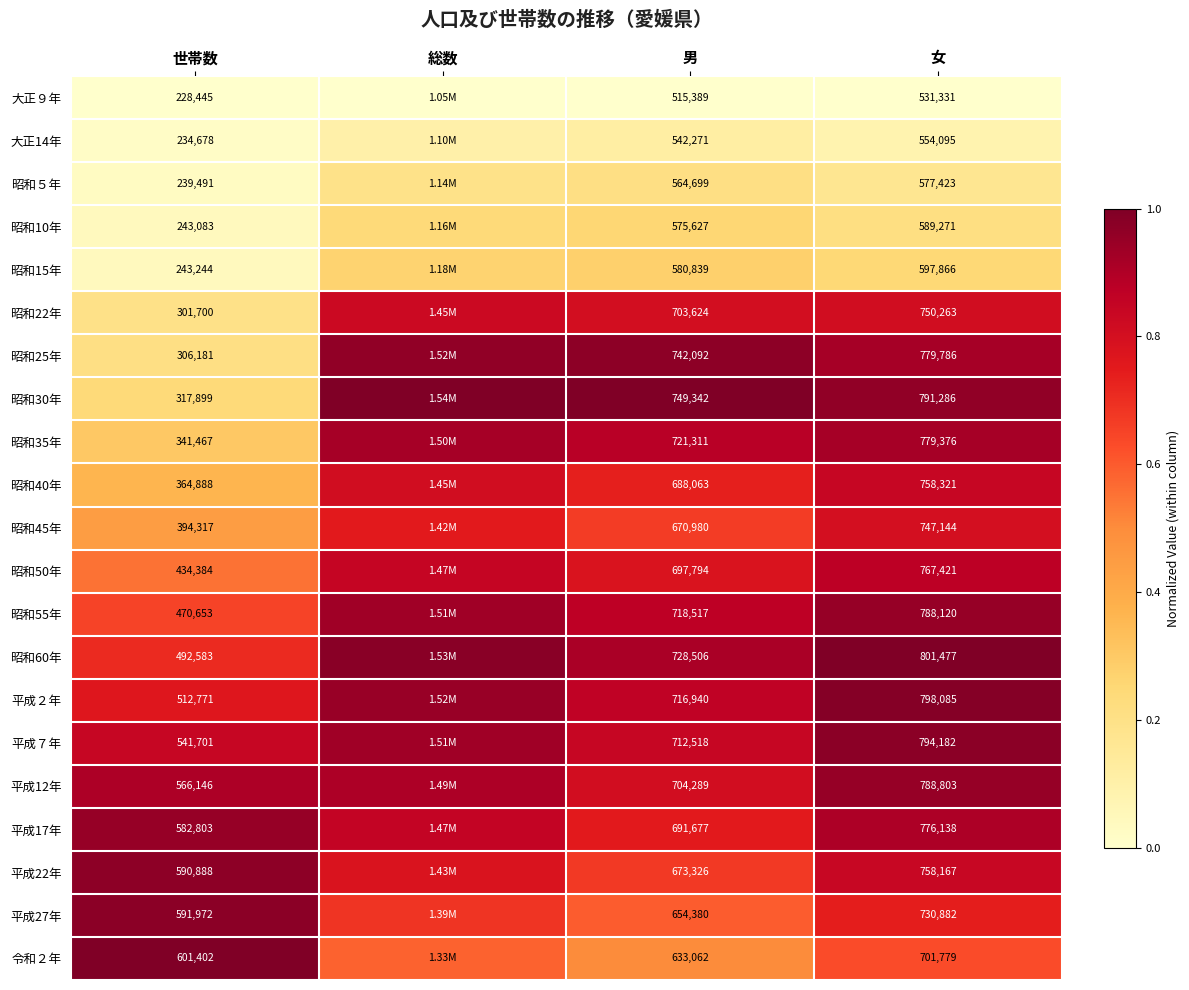

Is the value of 昭和50年 at 女 greater than the value of 昭和30年 at 女?

No